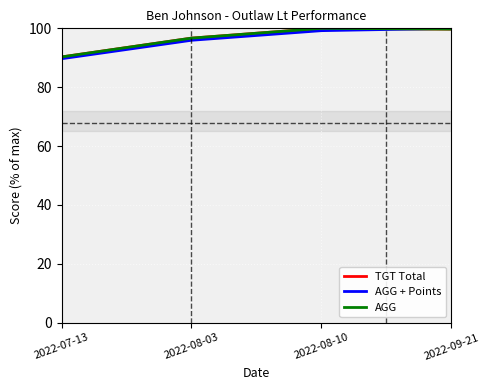

How many lines are shown in the chart?

3